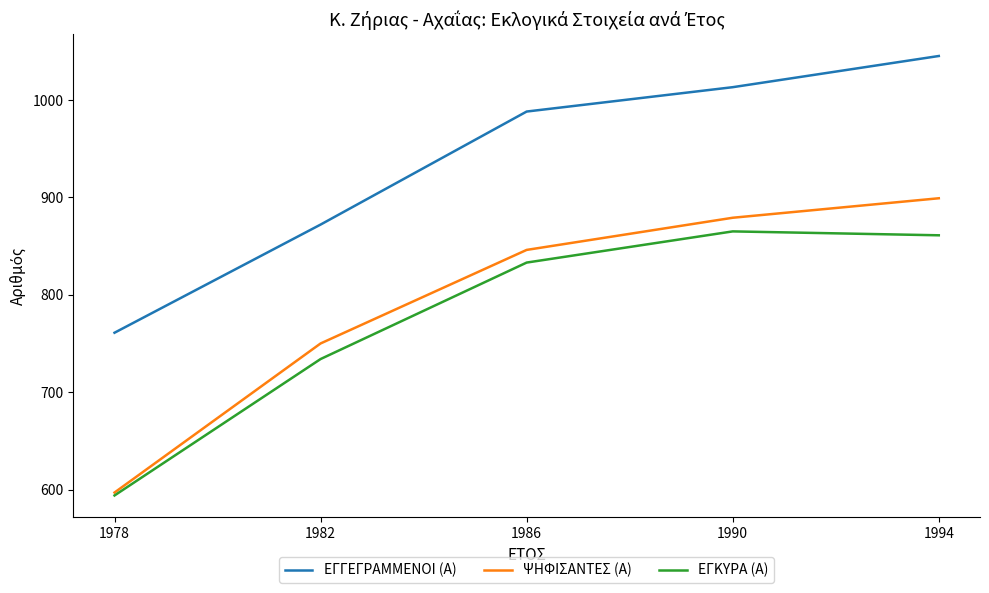

At which category does the chart reach its minimum across all series?

1978